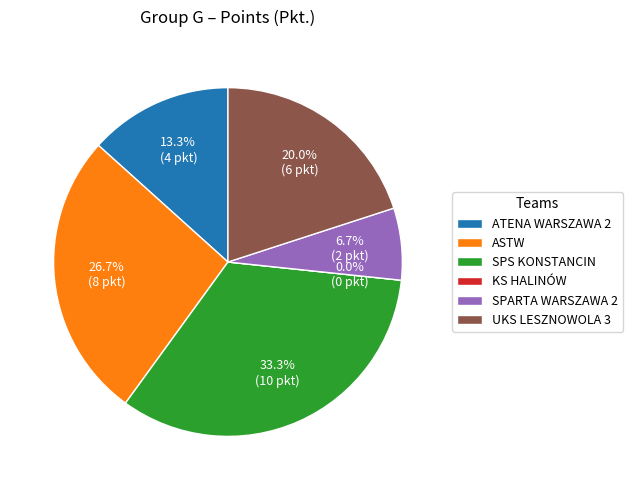

What is the change in value from SPARTA WARSZAWA 2 to UKS LESZNOWOLA 3?

+4